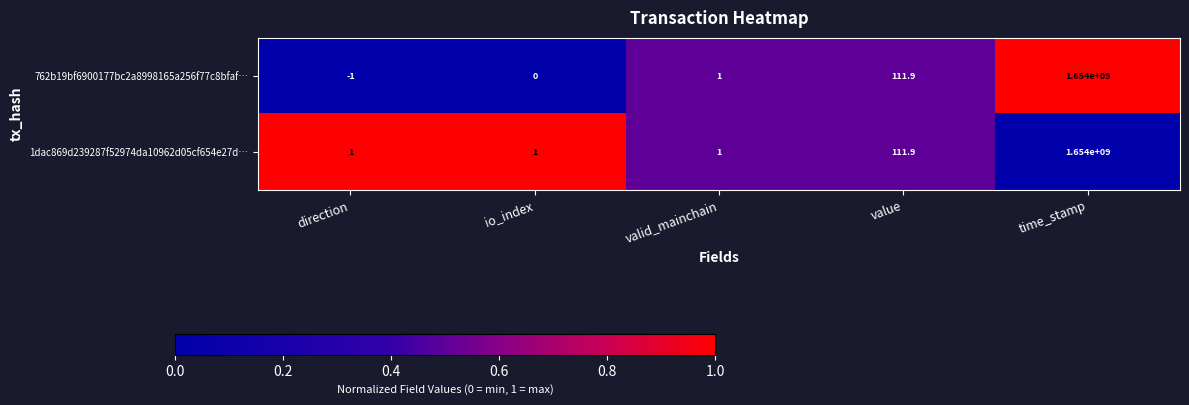

Where is 1dac869d239287f52974da10962d05cf654e27d… nearest to the value 827000000?

value